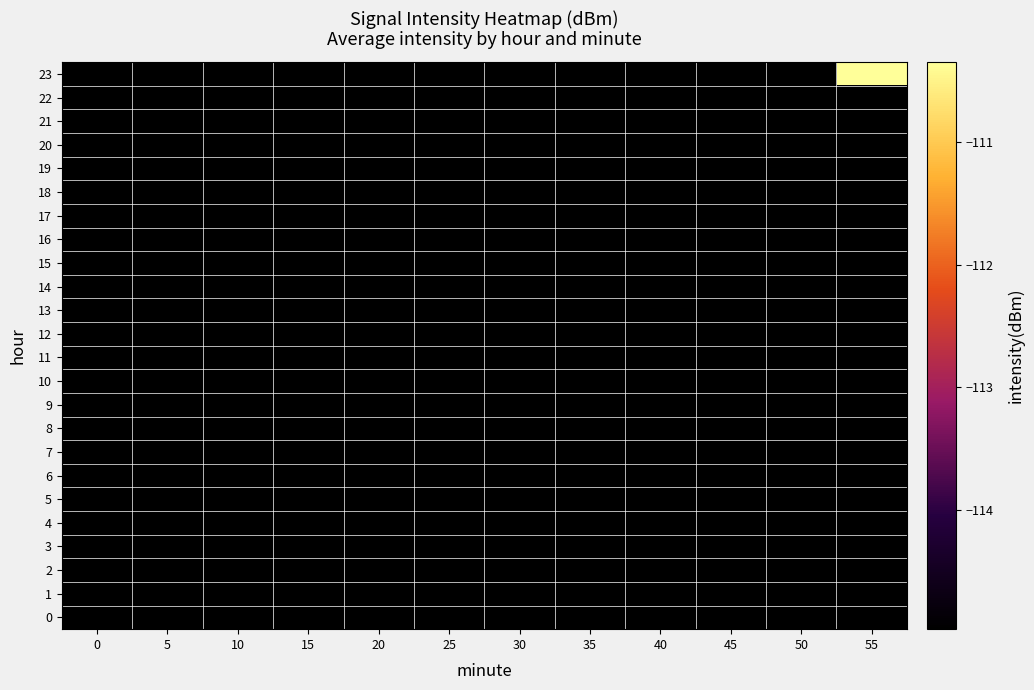

Which has a higher value, 25 or 5?

25